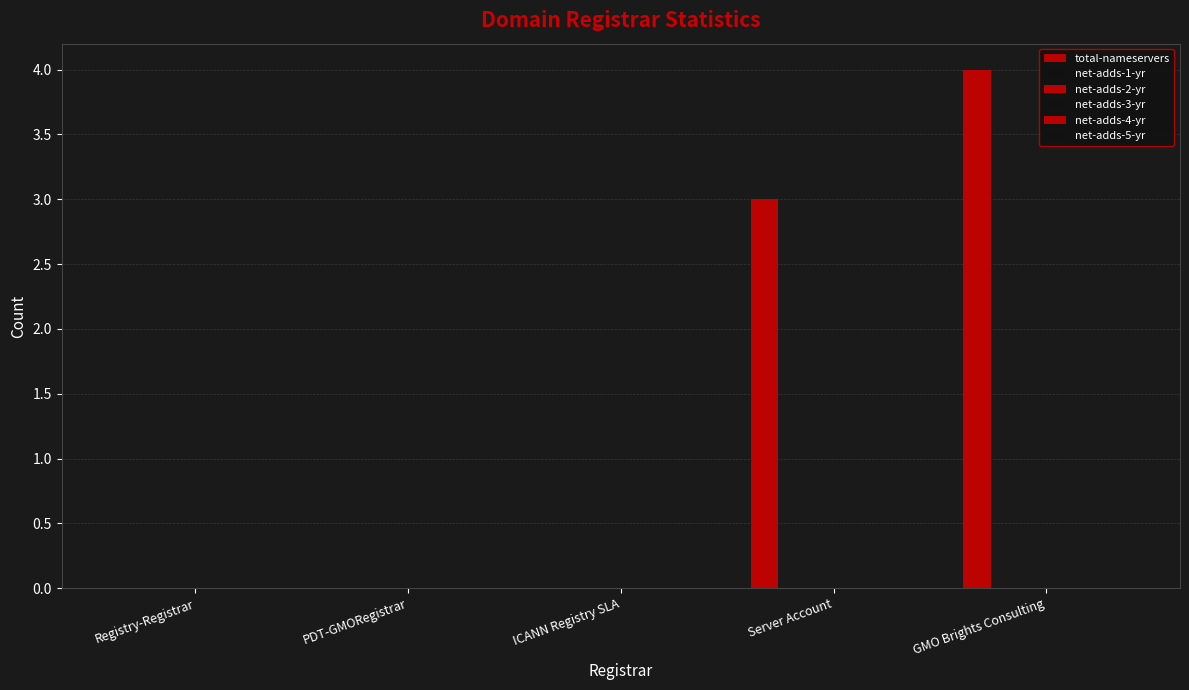

How many distinct data groups are displayed?

1